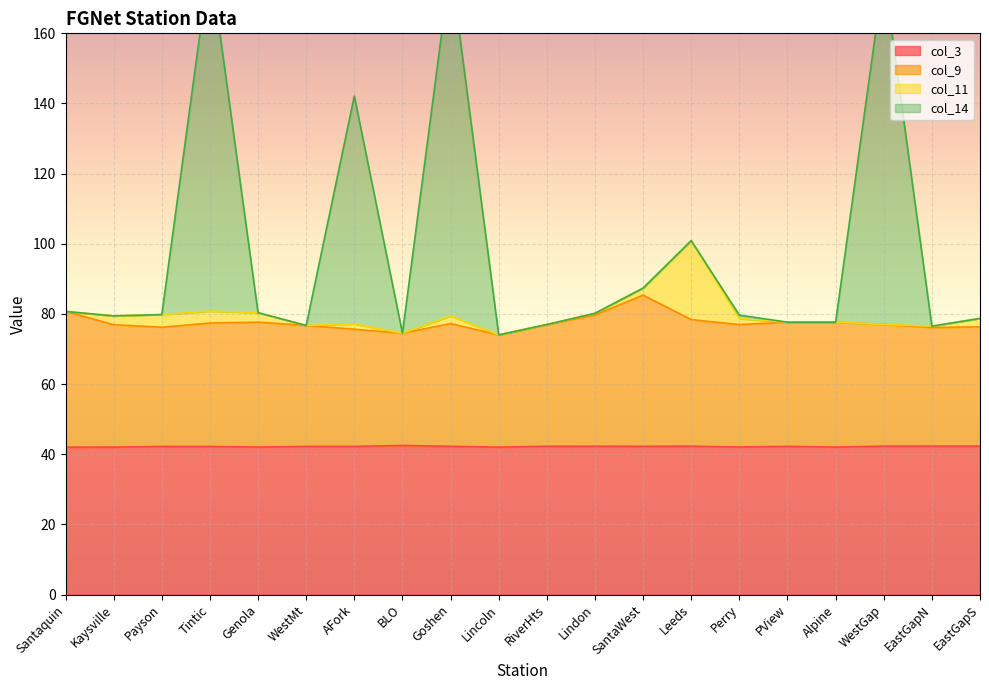

The col_3 series shows 16.2 at RiverHts. True or false?

False